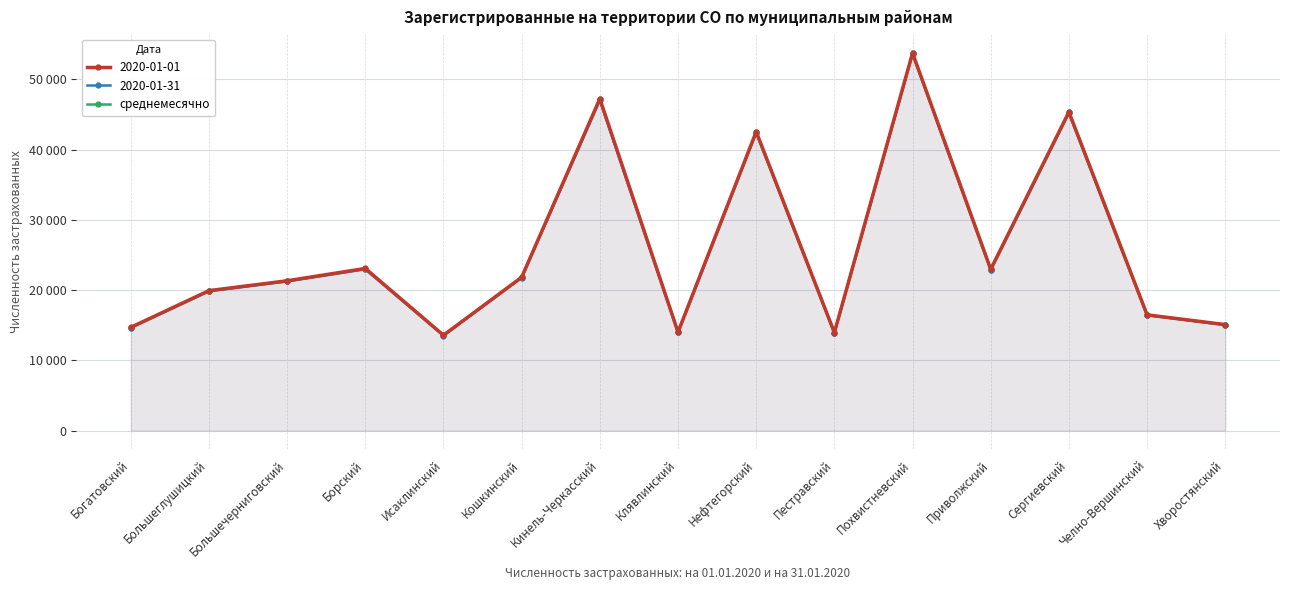

Between Кошкинский and Сергиевский, which is larger?

Сергиевский